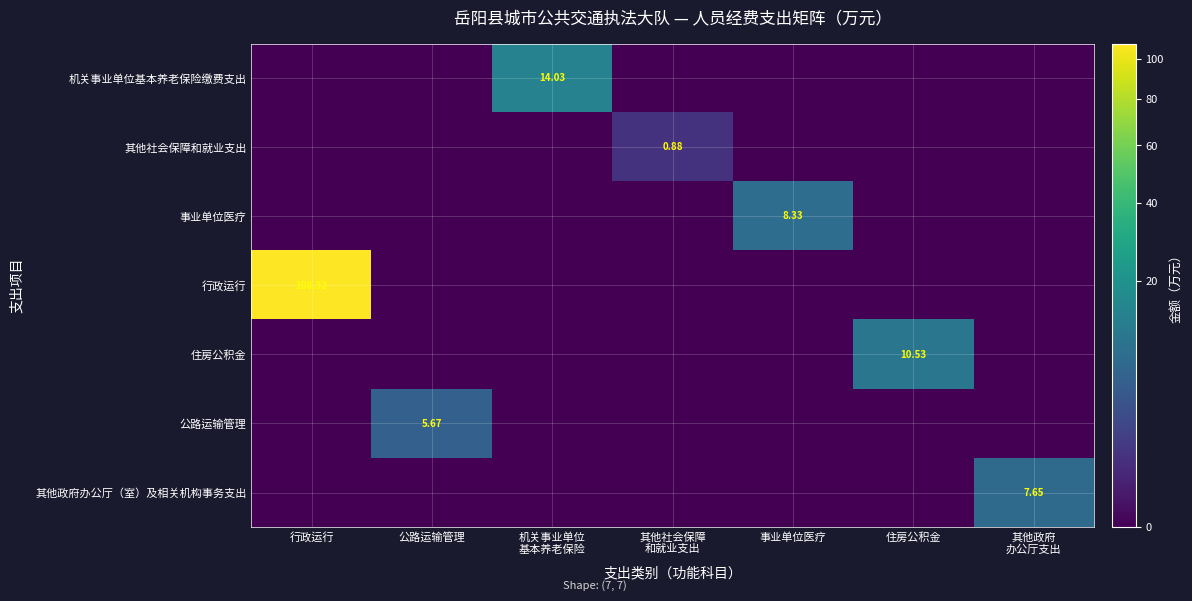

List the series in order of their peak value, highest first.

行政运行, 机关事业单位基本养老保险缴费支出, 住房公积金, 事业单位医疗, 其他政府办公厅（室）及相关机构事务支出, 公路运输管理, 其他社会保障和就业支出